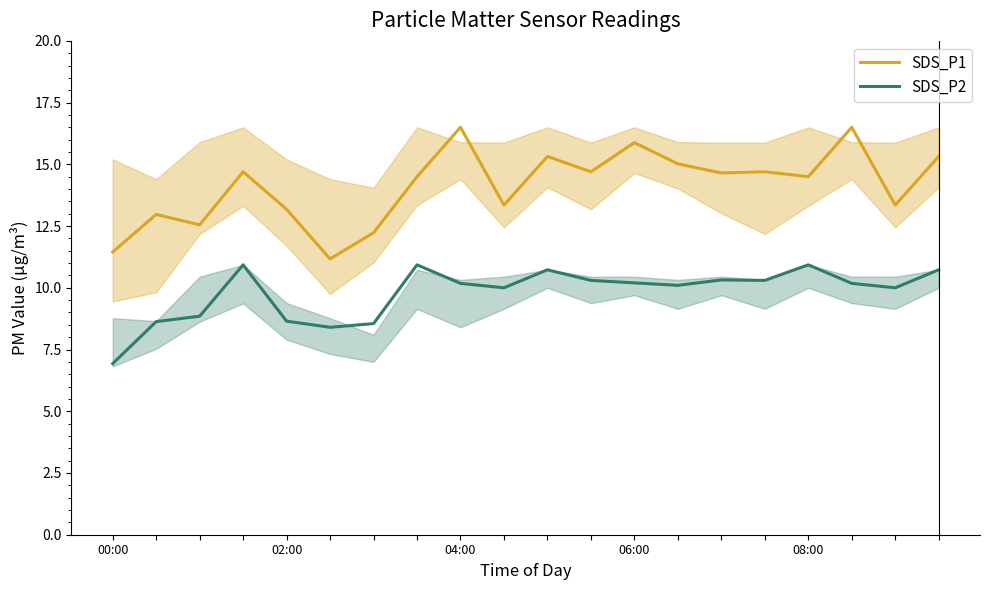

What is the minimum value shown in the chart?

6.9